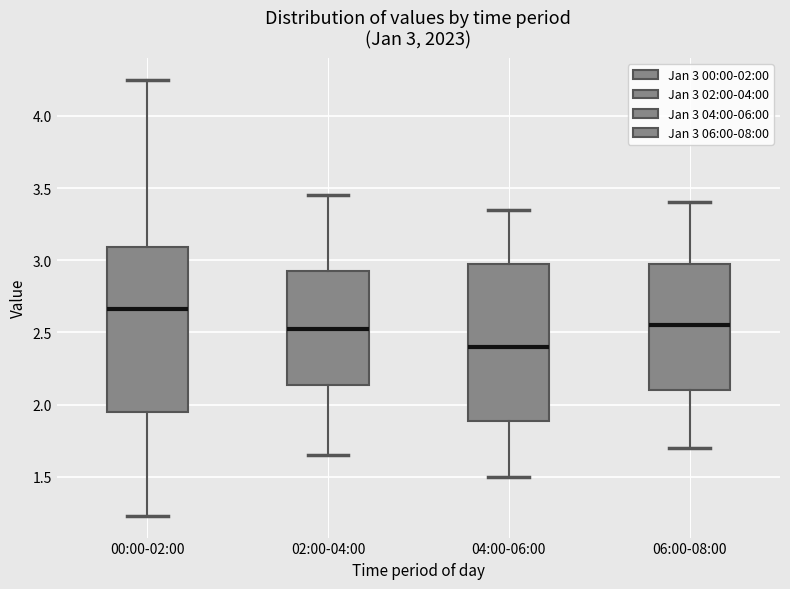

Which box's median line is the highest?

00:00-02:00